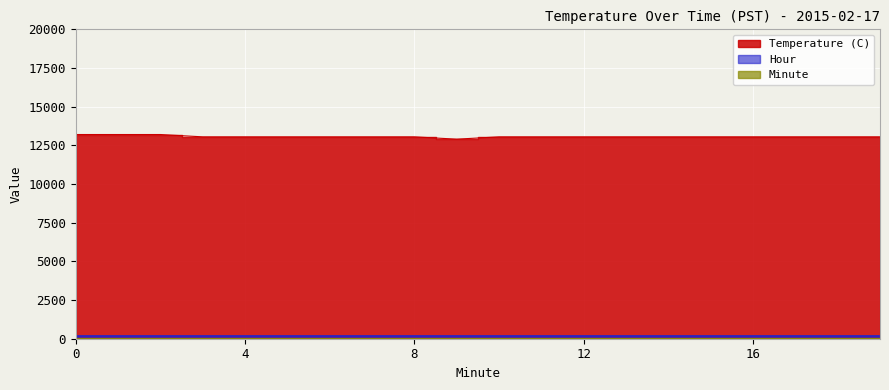

Which series changed the most between 6 and 12?

Minute